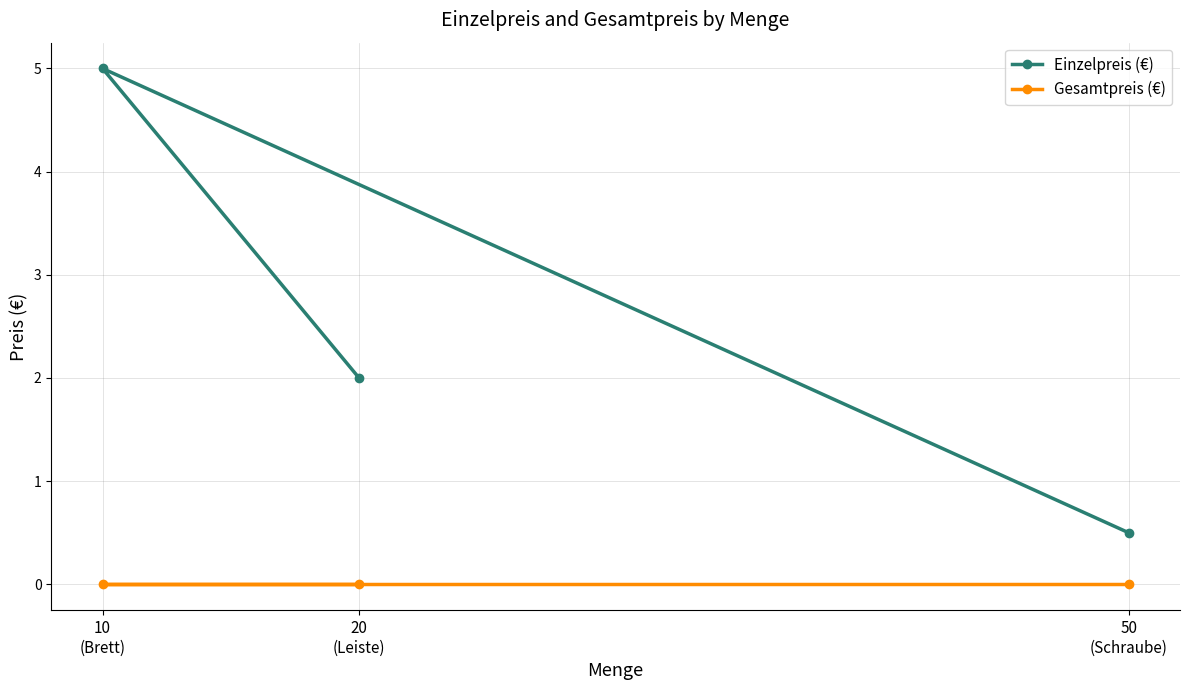

What is the sum of the Einzelpreis (€) values at 10
(Brett) and 20
(Leiste)?

7.0